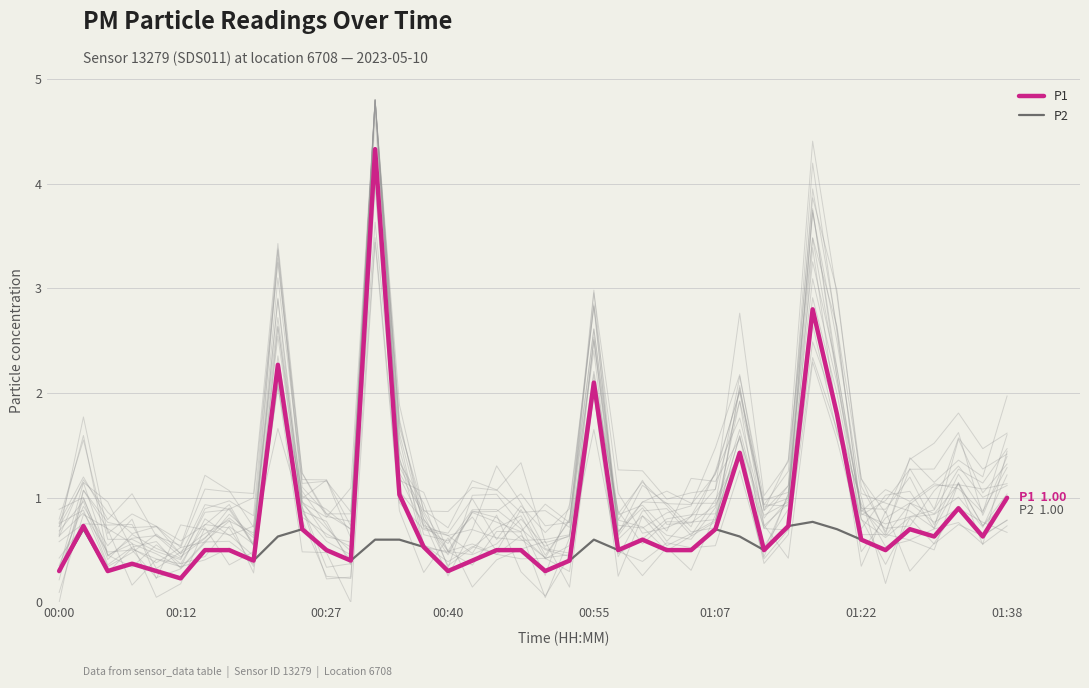

What is the total value across all series at 37?

1.8